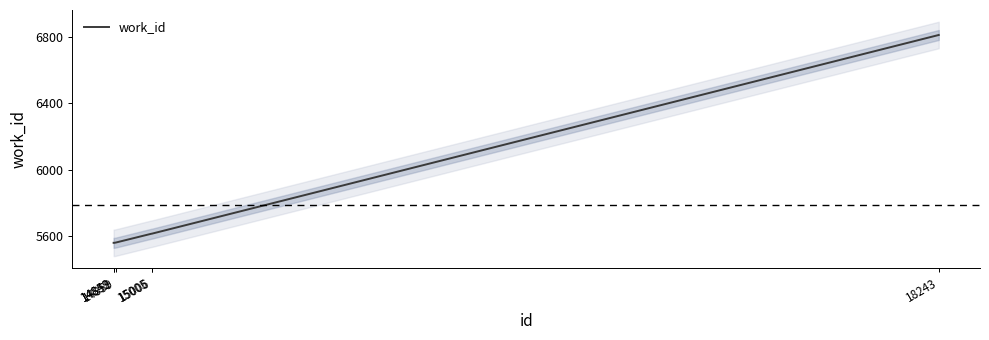

What value does the data have at 14859?

5561